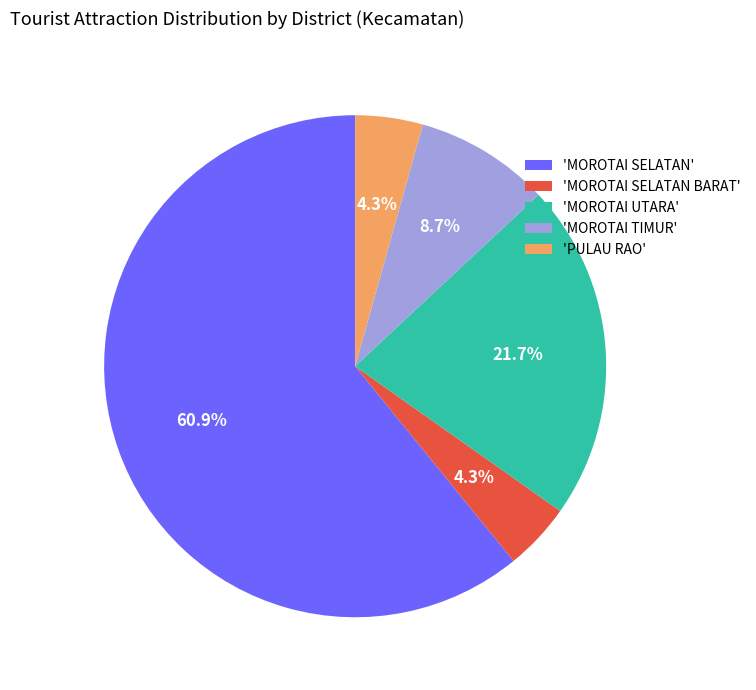

Does any single category account for the majority?

Yes